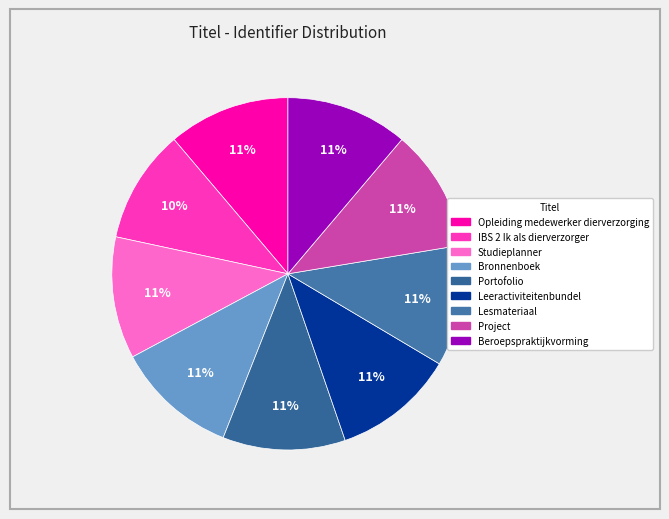

What is the change in value from Bronnenboek to Leeractiviteitenbundel?

+3